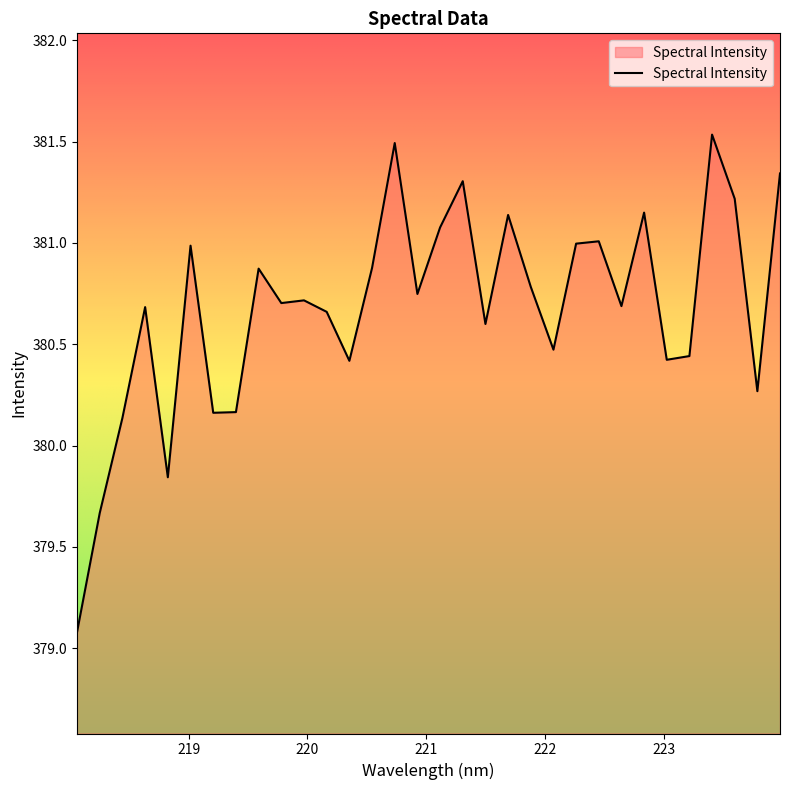

What is the minimum value shown in the chart?

379.1